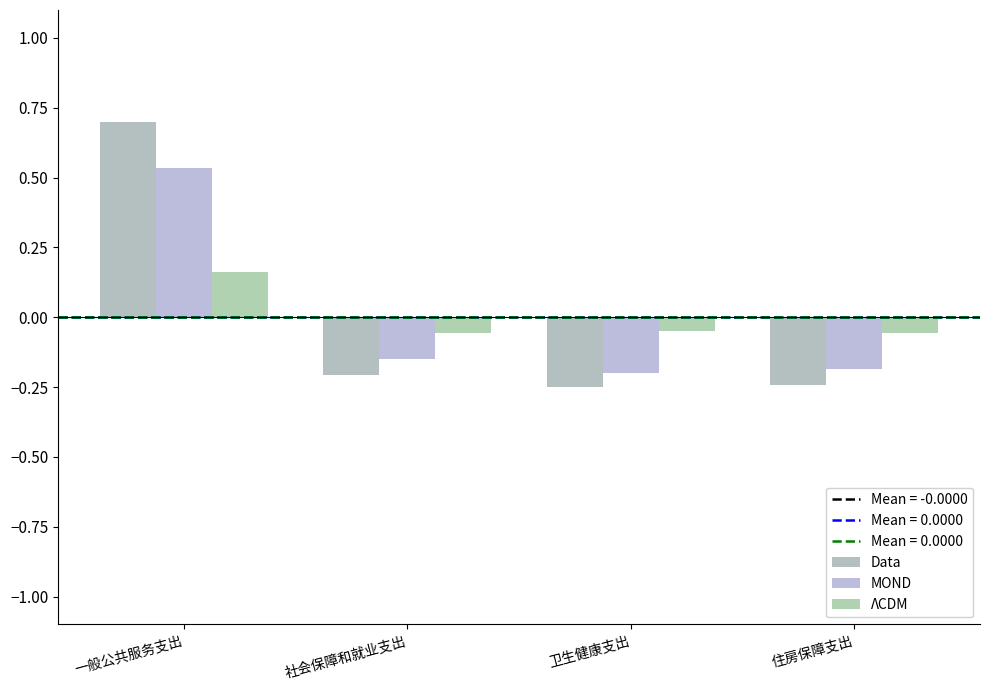

What is the label of the 4th bar from the left?

住房保障支出